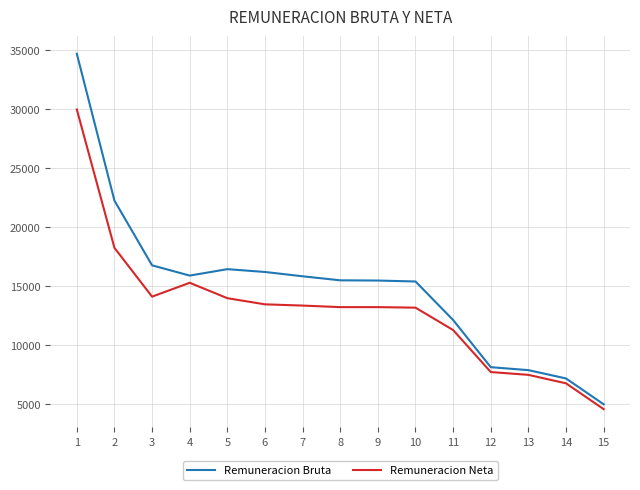

What is the maximum value shown in the chart?

34720.0